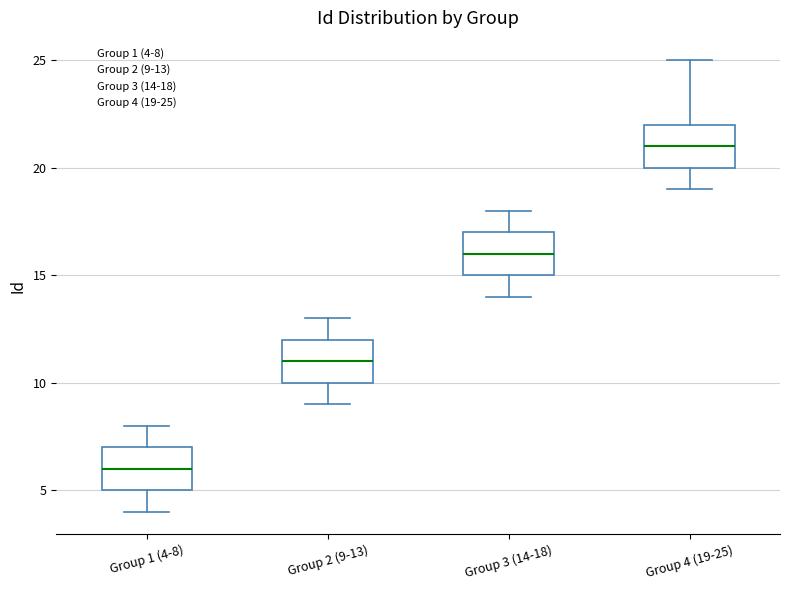

Reading left to right, transcribe this box plot: for each box, give where its median line is, the range the box spans, and where its two whiskers end, as read against the y-axis. The values are not printed on the chart, so give them approximately, as read against the axis.

Group 1 (4-8): median 6, box 5 to 7, whiskers 4 to 8
Group 2 (9-13): median 11, box 10 to 12, whiskers 9 to 13
Group 3 (14-18): median 16, box 15 to 17, whiskers 14 to 18
Group 4 (19-25): median 21, box 20 to 22, whiskers 19 to 25